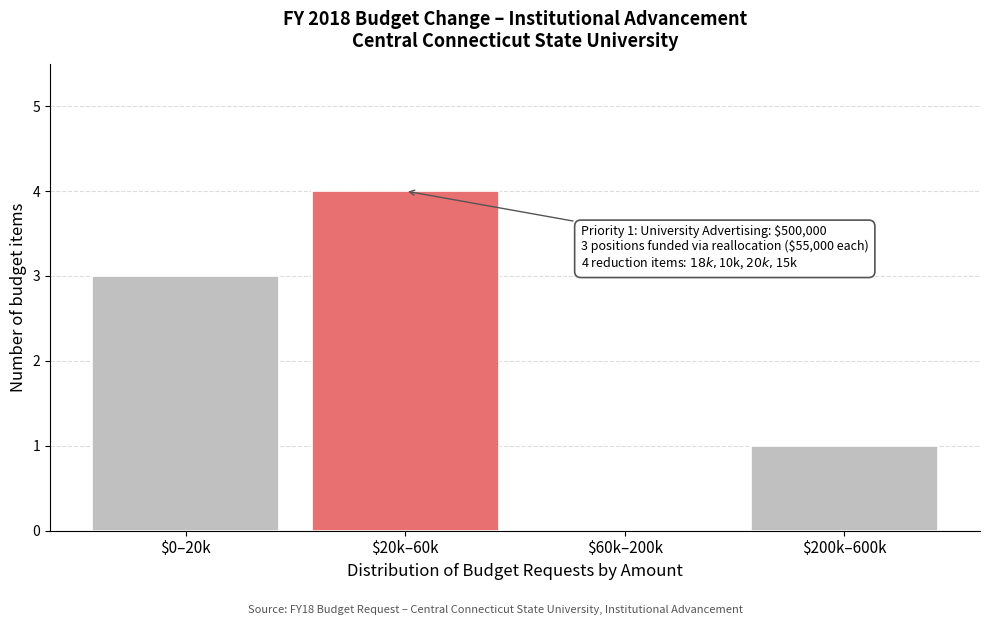

The value at $60k–200k is 3. True or false?

False